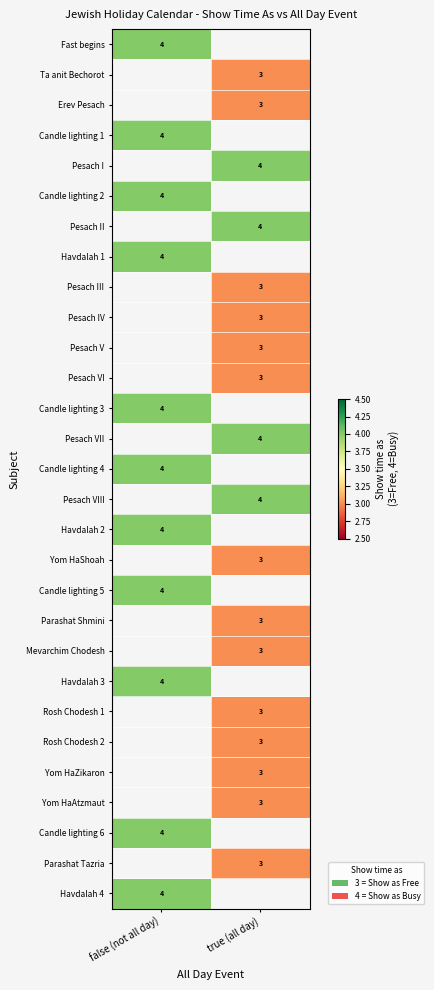

What is the maximum value shown in the chart?

4.0